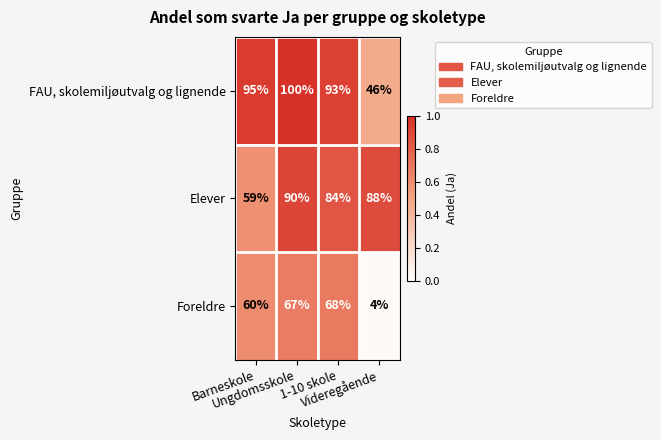

Which series has the largest total across all categories?

FAU, skolemiljøutvalg og lignende